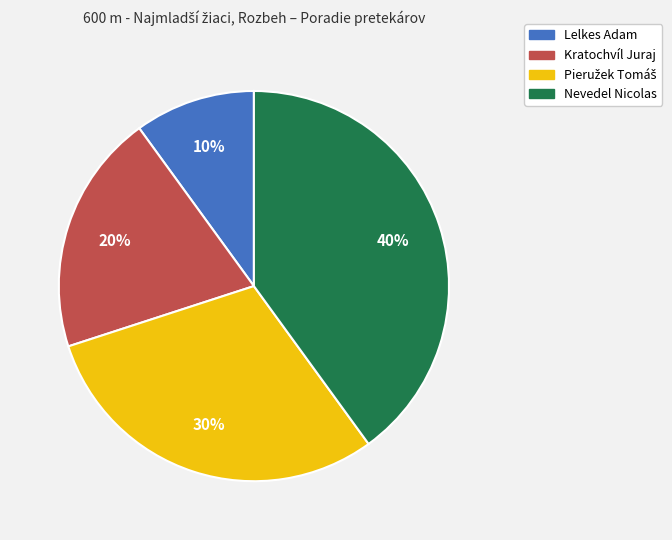

Which has a higher value, Nevedel Nicolas or Kratochvíl Juraj?

Nevedel Nicolas